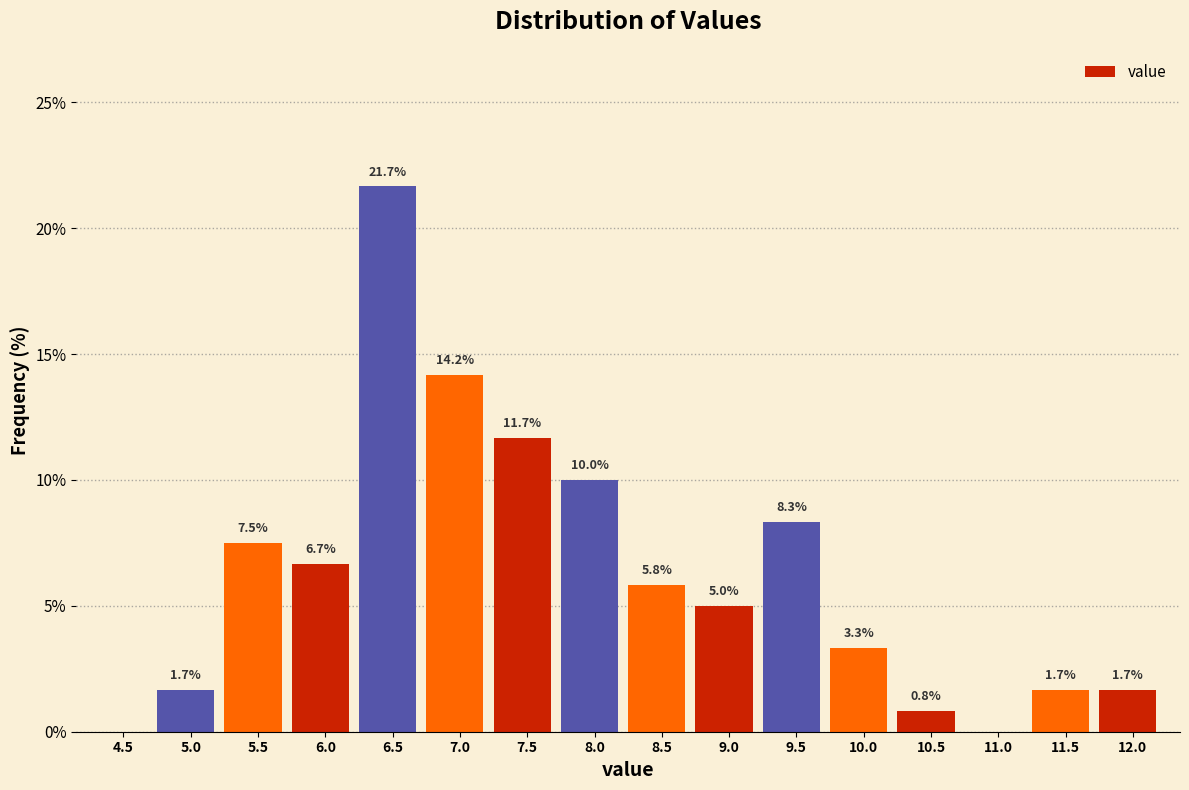

Reading left to right, what are all the values shown in this chart?

4.5=0.0	5.0=1.7	5.5=7.5	6.0=6.7	6.5=21.7	7.0=14.2	7.5=11.7	8.0=10.0	8.5=5.8	9.0=5.0	9.5=8.3	10.0=3.3	10.5=0.8	11.0=0.0	11.5=1.7	12.0=1.7